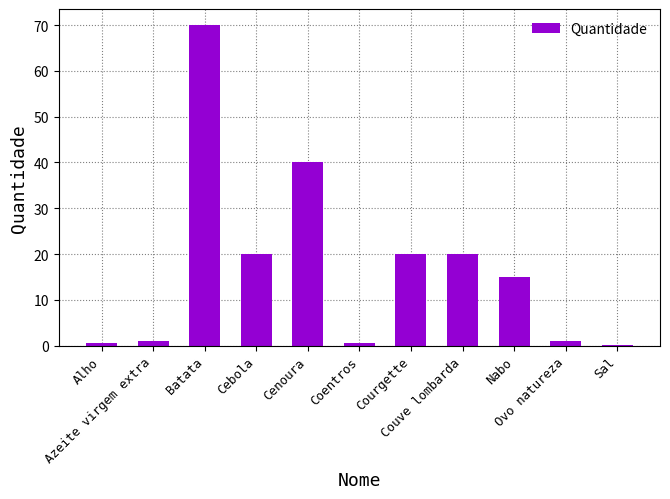

Count the number of categories in the chart.

11